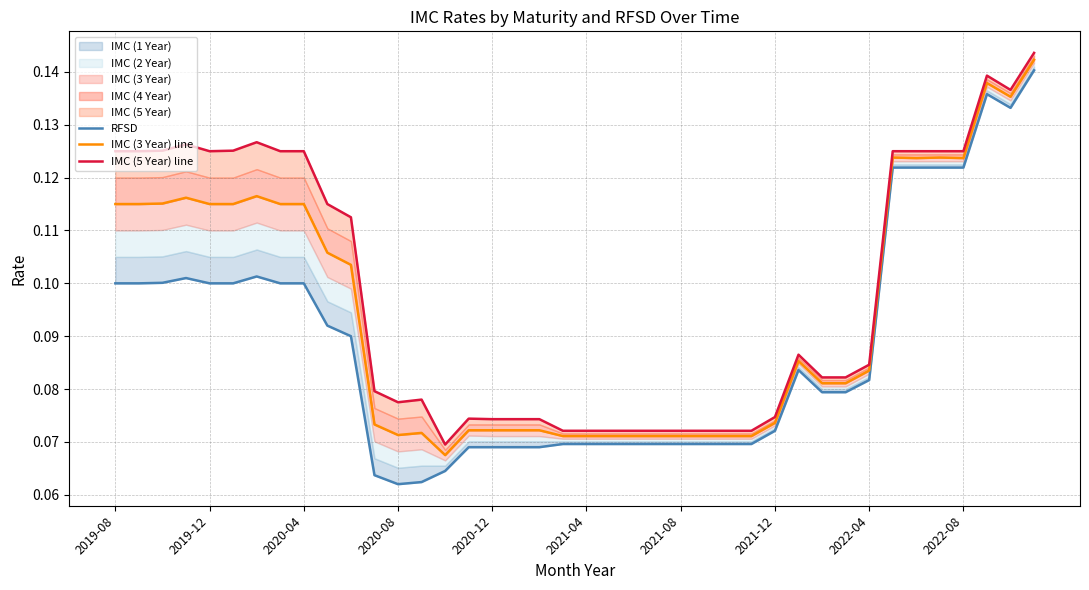

Does the chart have visible grid lines?

Yes